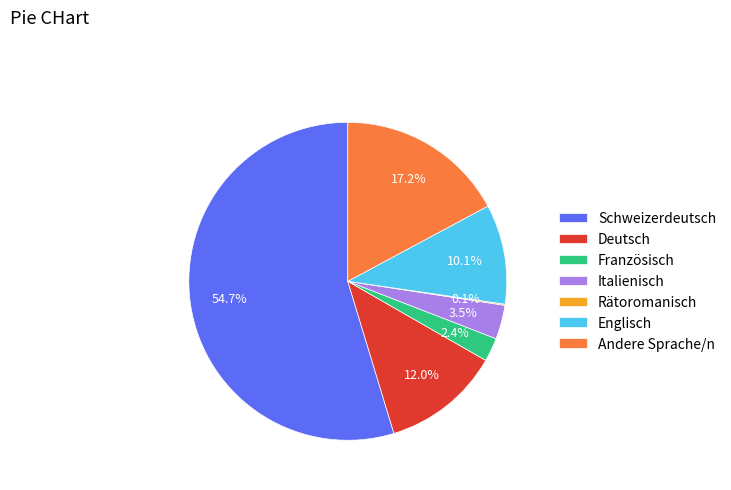

To the nearest percent, what is the average slice percentage?

14%